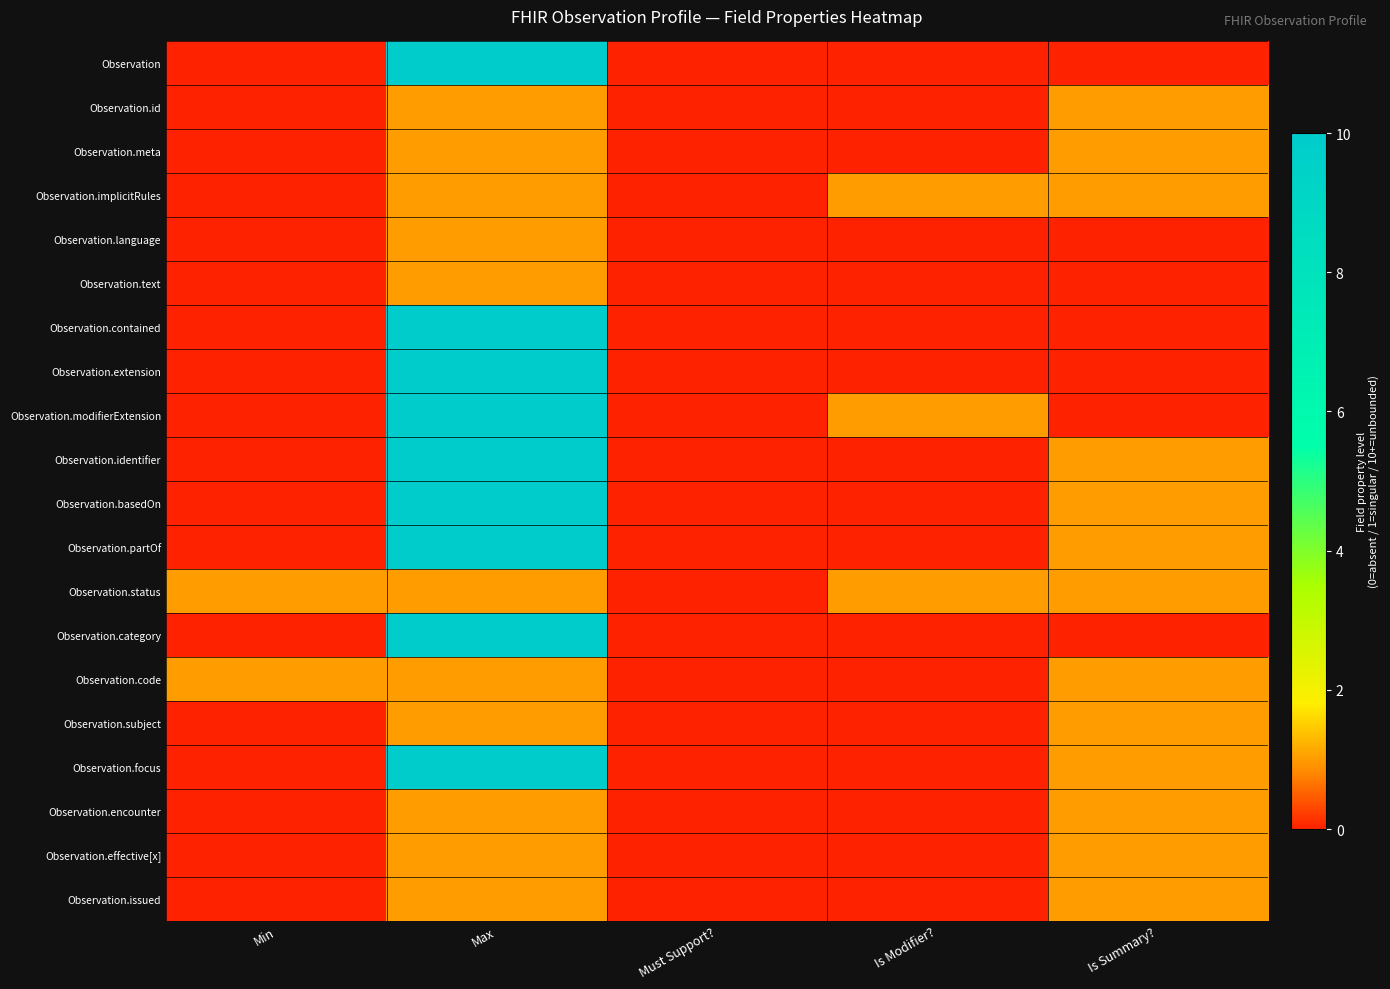

How many data points does each series have?

5